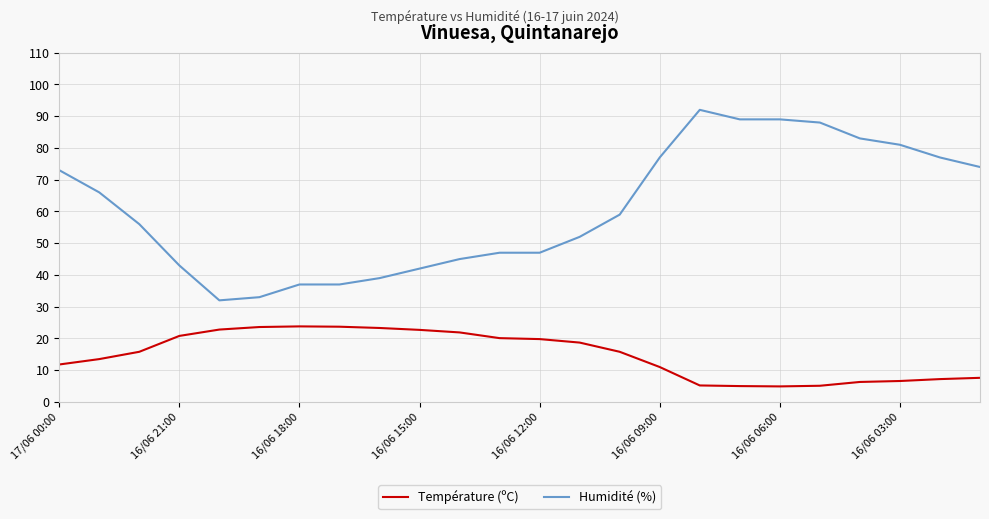

What is the greatest value displayed?

92.0